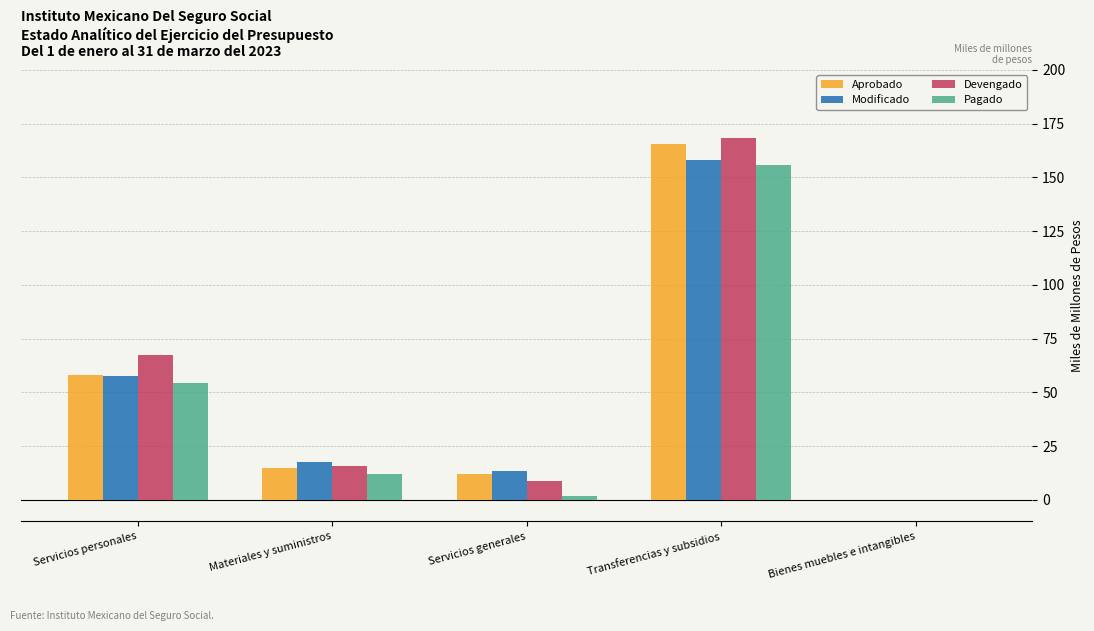

Does the chart contain stacked bars?

No